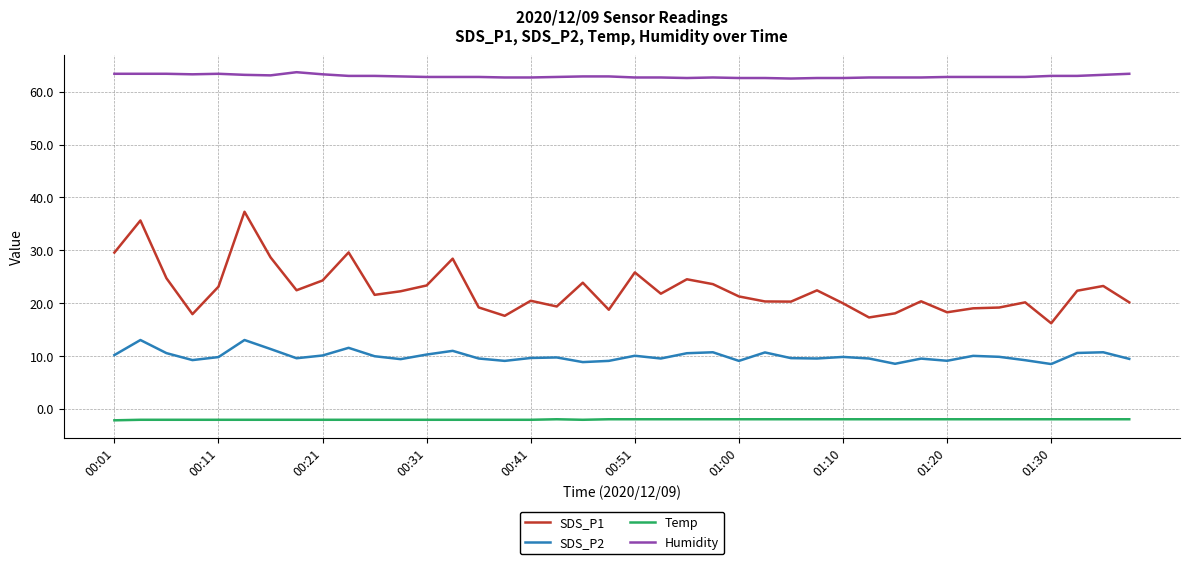

What is the maximum value for Humidity?

63.7